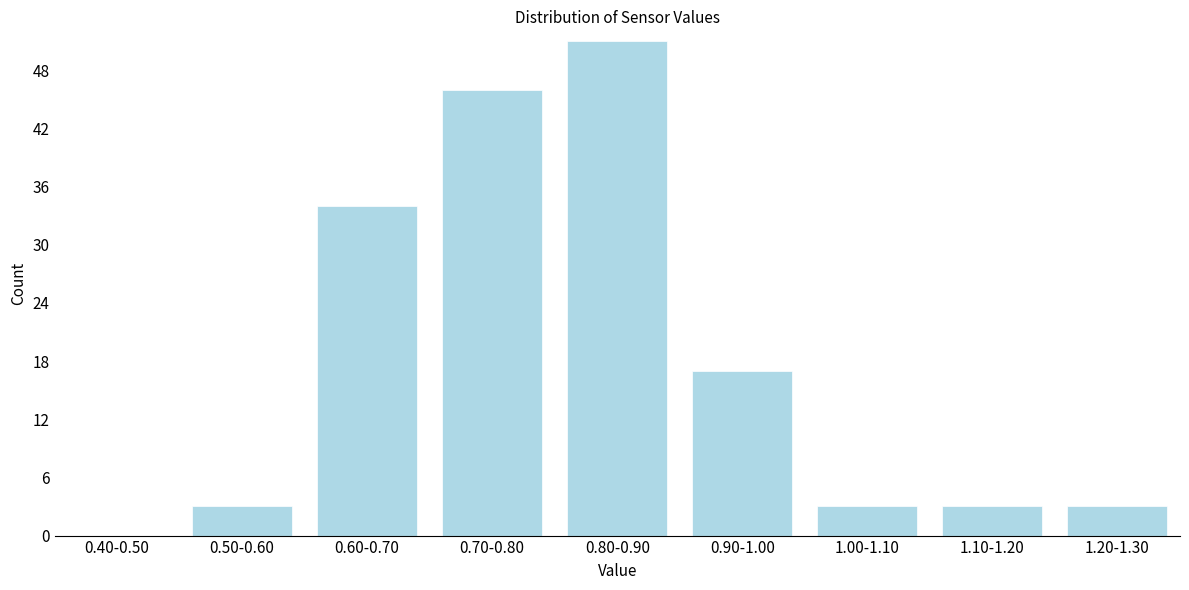

Reading left to right, what are all the values shown in this chart?

0.40-0.50=0	0.50-0.60=3	0.60-0.70=34	0.70-0.80=46	0.80-0.90=51	0.90-1.00=17	1.00-1.10=3	1.10-1.20=3	1.20-1.30=3